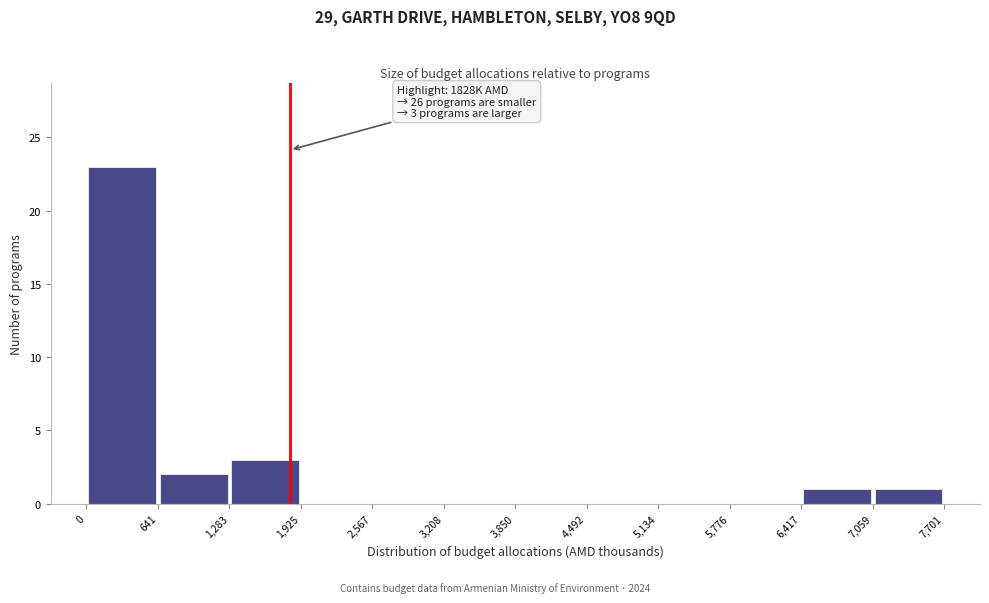

Over which range of the x-axis is the bar tallest?

0 to 641